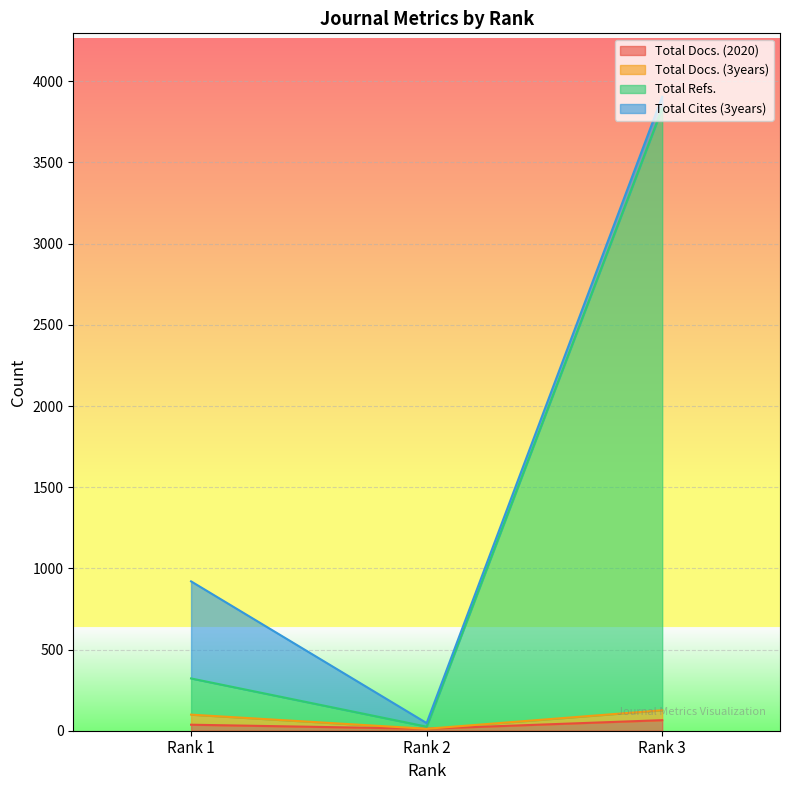

Which label corresponds to the largest value in the chart?

Rank 3